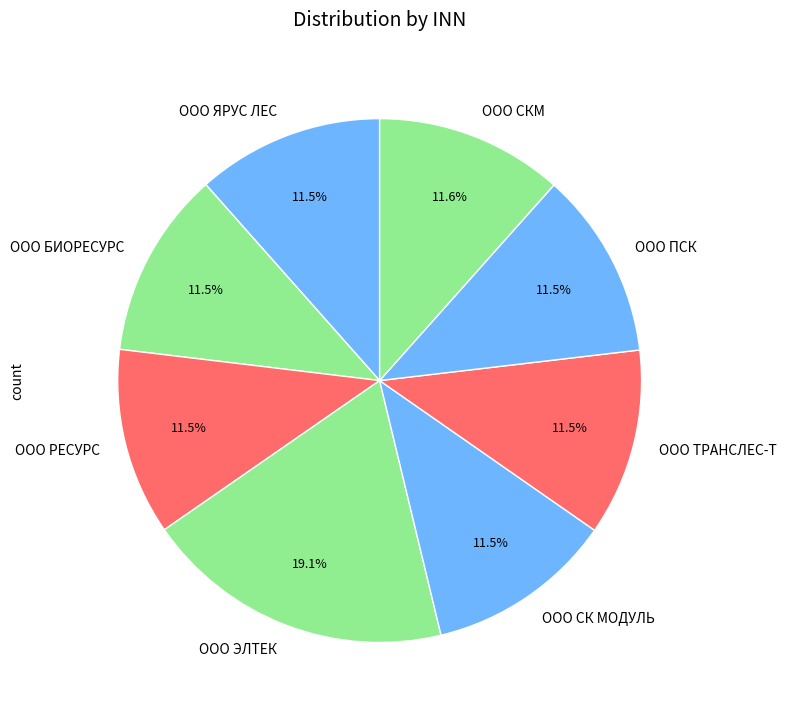

True or false: ООО РЕСУРС accounts for 4% of the total.

False